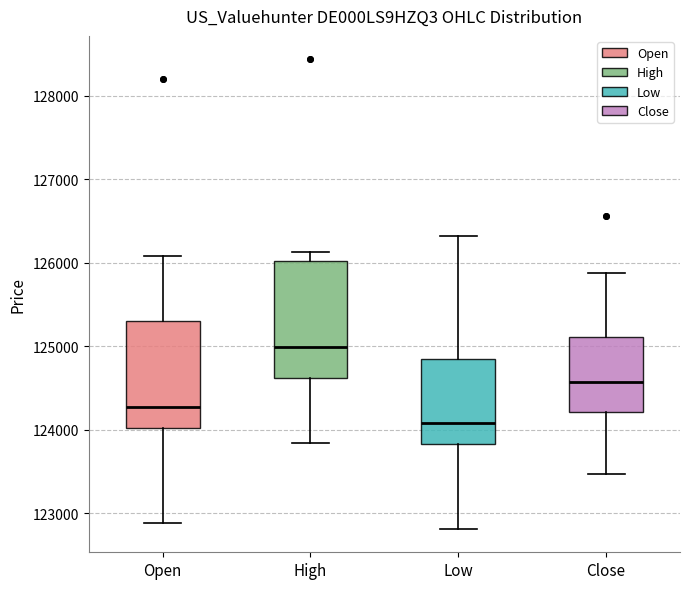

Reading left to right, transcribe this box plot: for each box, give where its median line is, the range the box spans, and where its two whiskers end, as read against the y-axis. The values are not printed on the chart, so give them approximately, as read against the axis.

Open: median 124300, box 124000 to 125300, whiskers 122900 to 126100
High: median 125000, box 124600 to 126000, whiskers 123800 to 126100
Low: median 124100, box 123800 to 124900, whiskers 122800 to 126300
Close: median 124600, box 124200 to 125100, whiskers 123500 to 125900